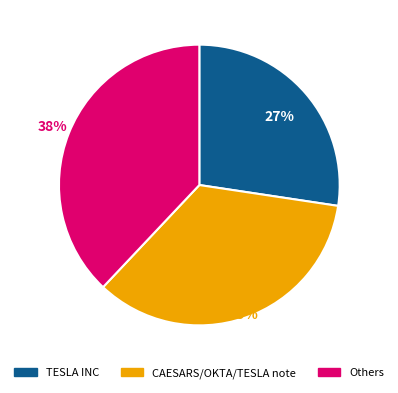

Does any single category account for the majority?

No